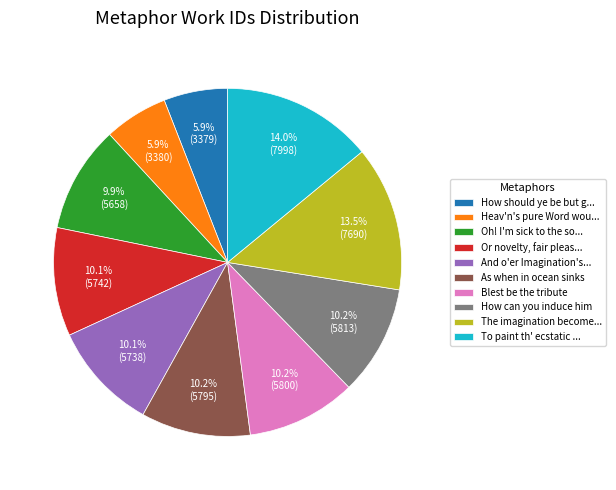

What is the ratio of the value at Oh! I'm sick to the so... to the value at Heav'n's pure Word wou...?

1.7